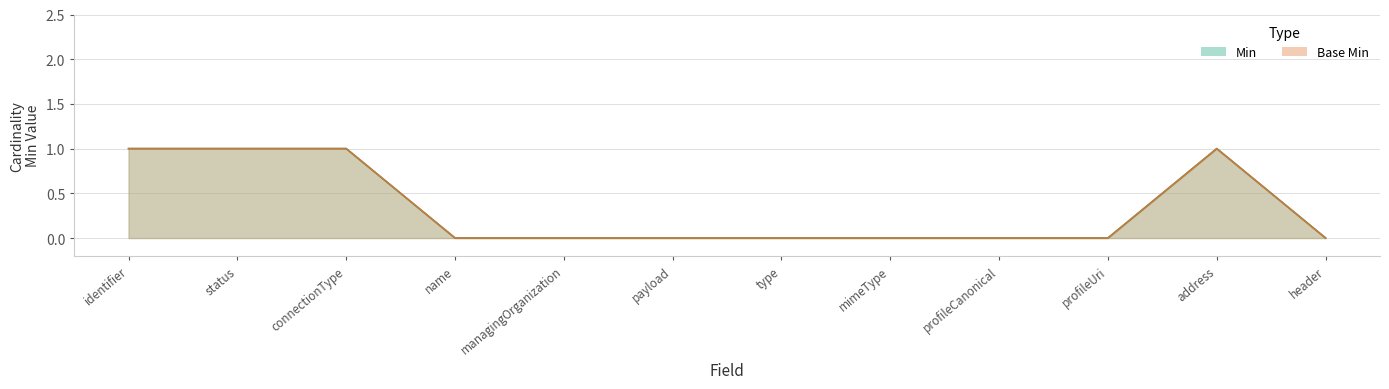

How many values in Min are above zero?

4